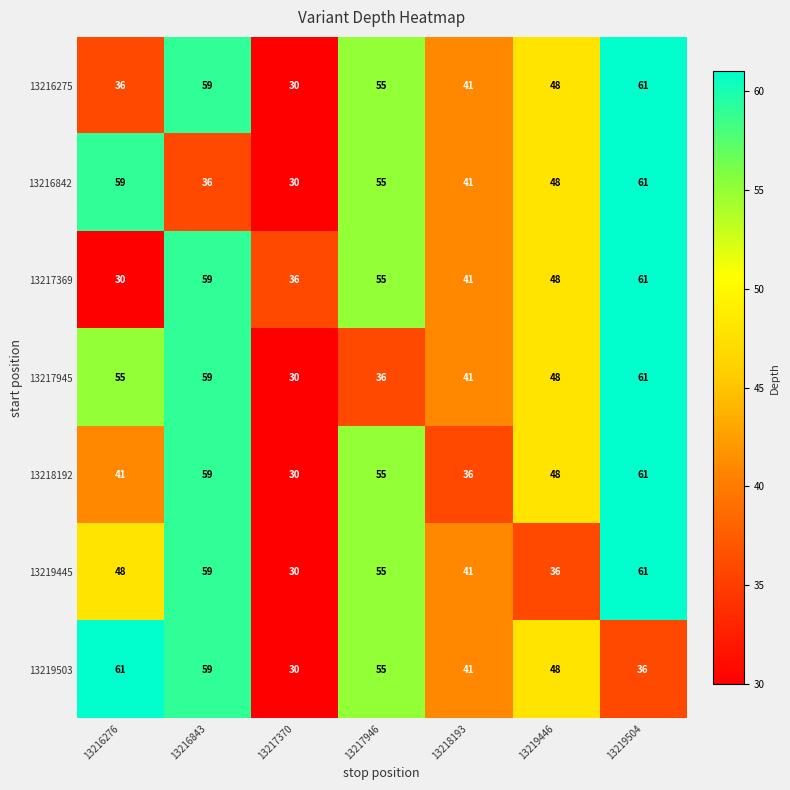

What is the spread (max minus min) of values at 13216843?

23